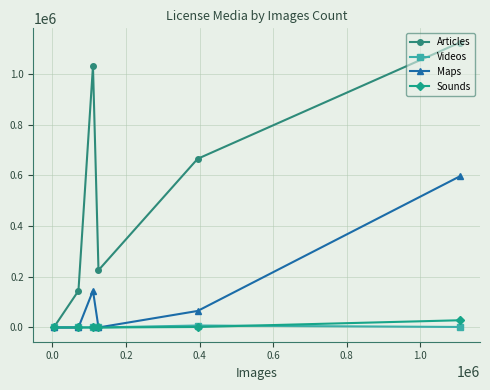

Which series has the widest spread of values?

Articles